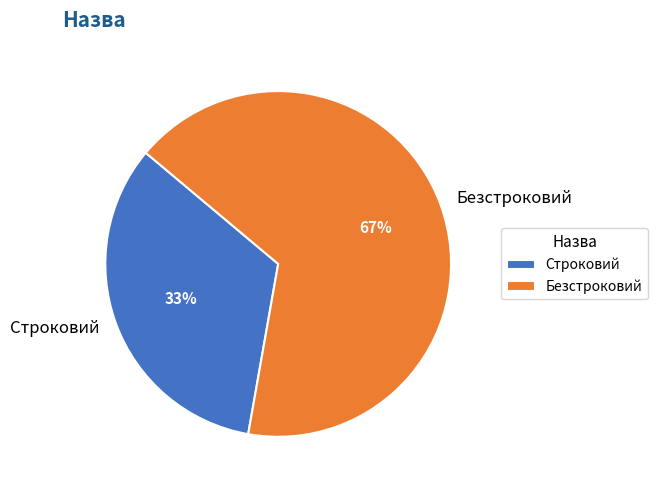

Is there a majority slice in this chart?

Yes